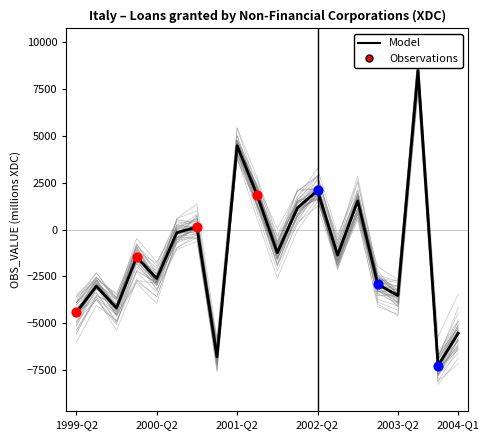

Which has a higher value, 7 or 9?

9